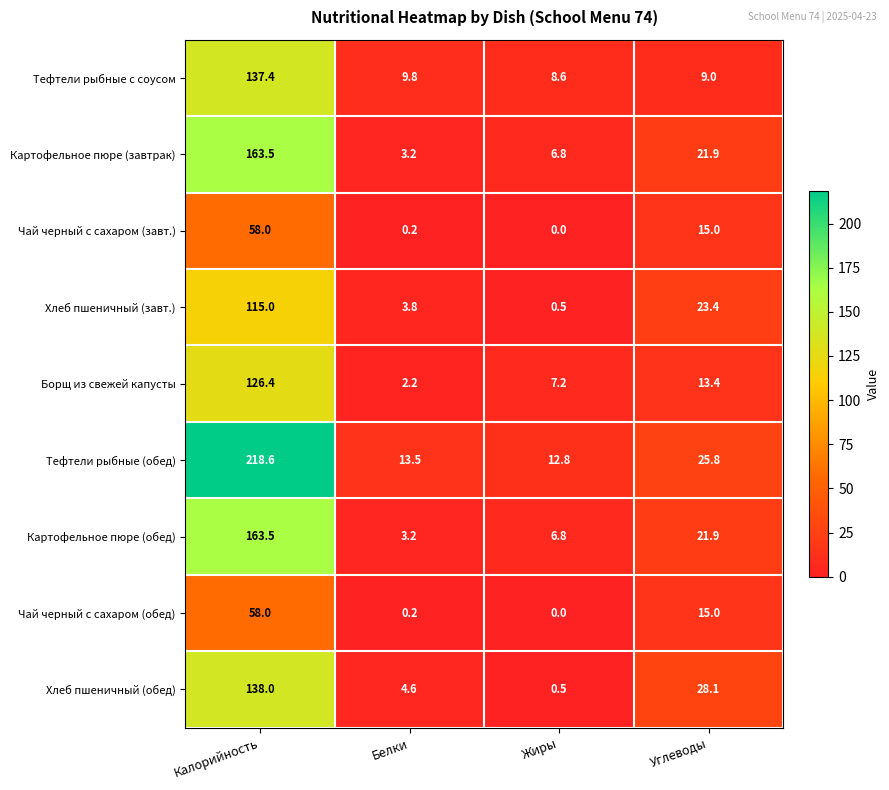

At which label does Хлеб пшеничный (завт.) reach its minimum?

Жиры